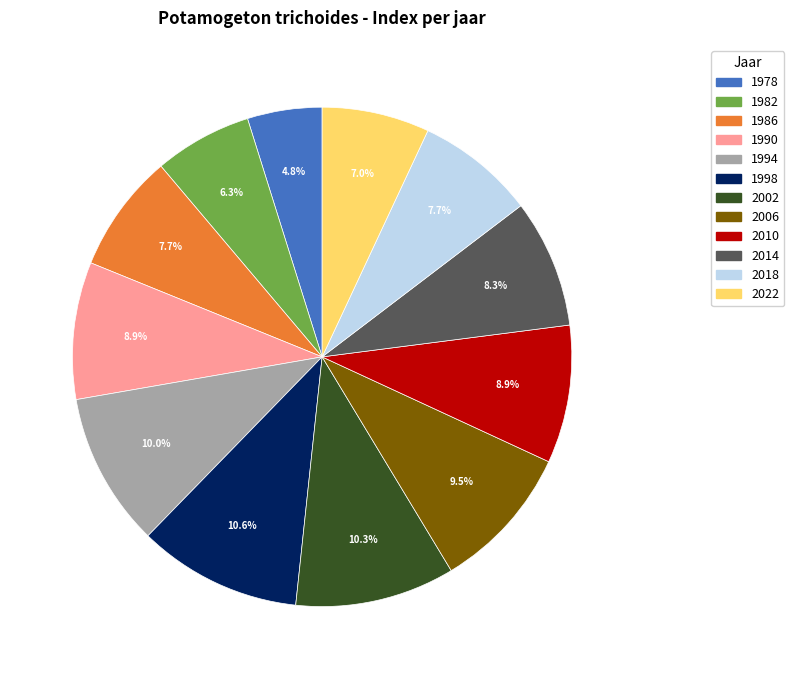

What percentage is NOT represented by 1990?

91.1%